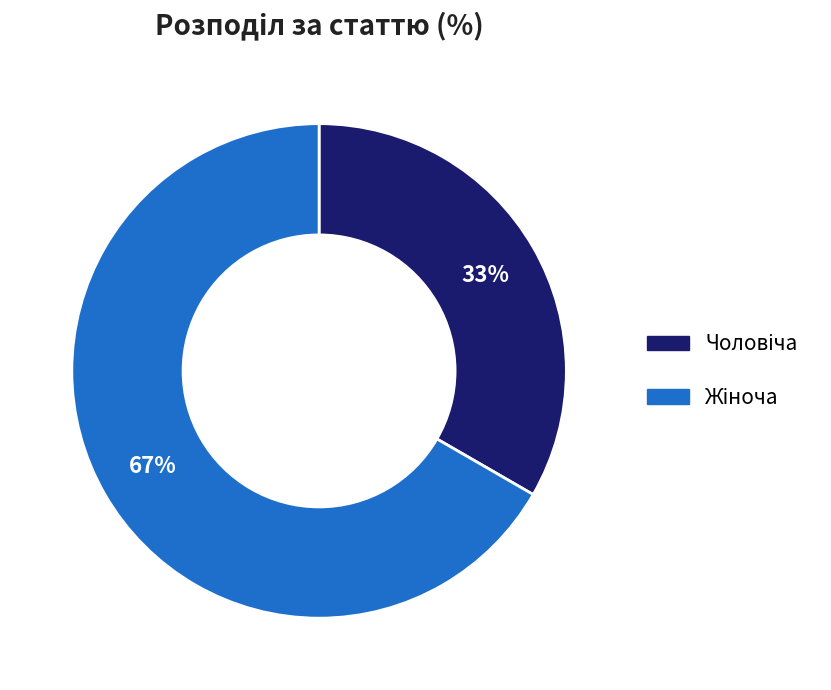

To the nearest percent, what is the average slice percentage?

50%